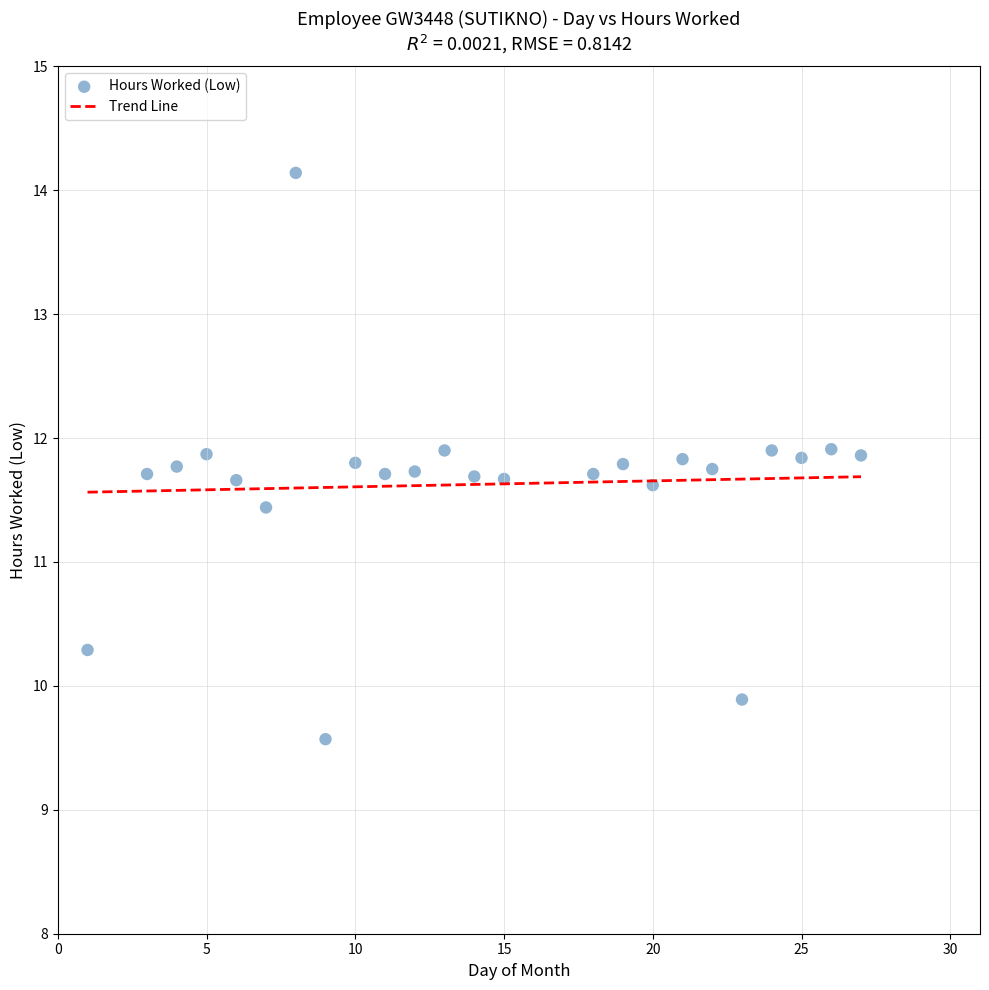

What is the range of Y values (max minus min)?

4.6